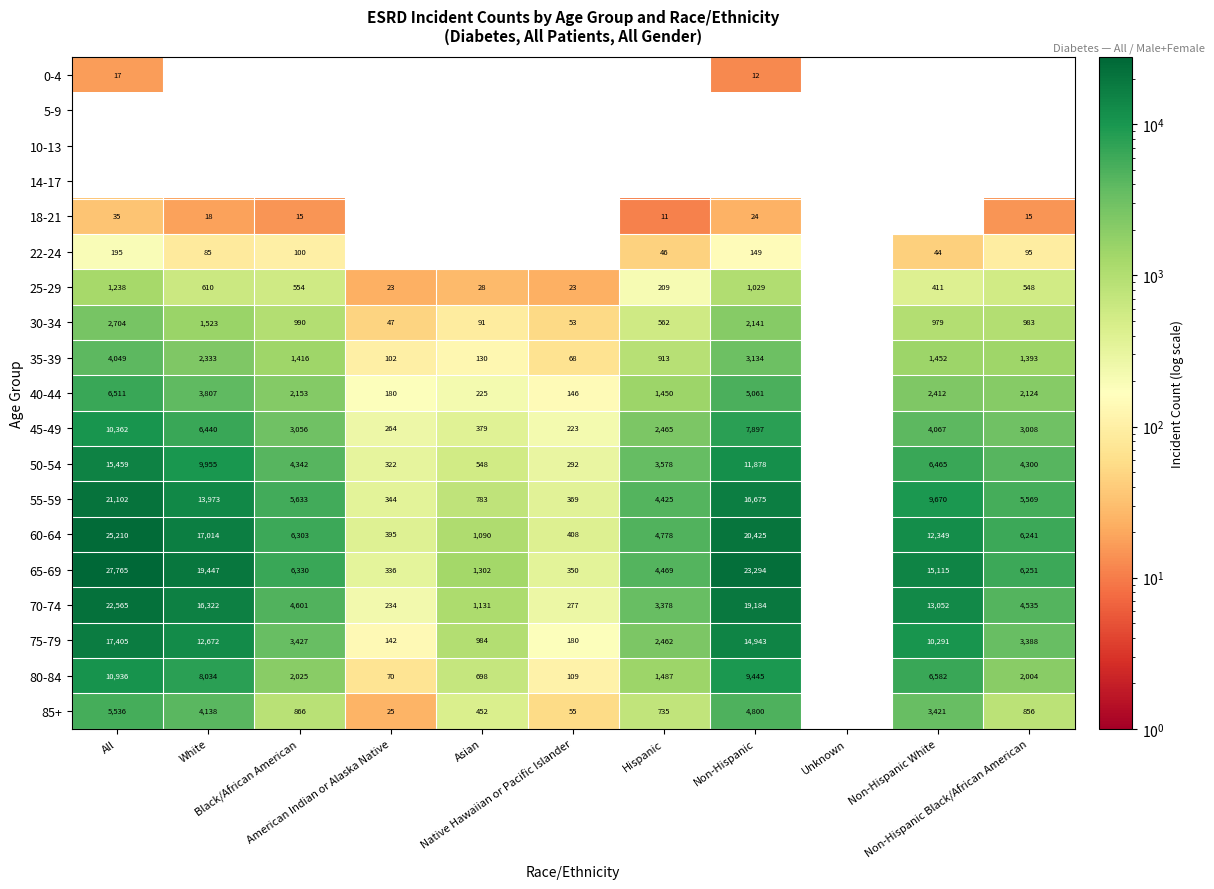

Rank the series at Non-Hispanic from lowest to highest value.

0-4, 5-9, 10-13, 14-17, 18-21, 22-24, 25-29, 30-34, 35-39, 85+, 40-44, 45-49, 80-84, 50-54, 75-79, 55-59, 70-74, 60-64, 65-69